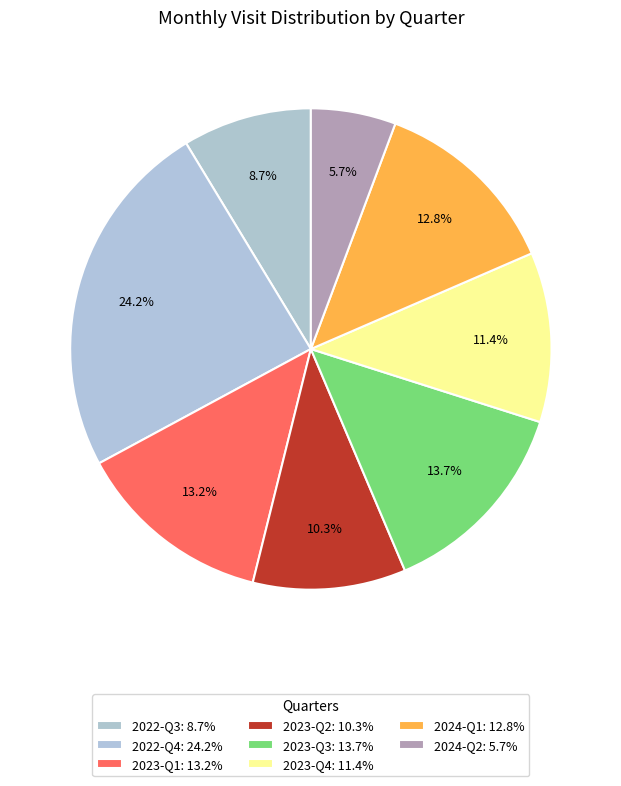

Count the number of slices in the pie.

8